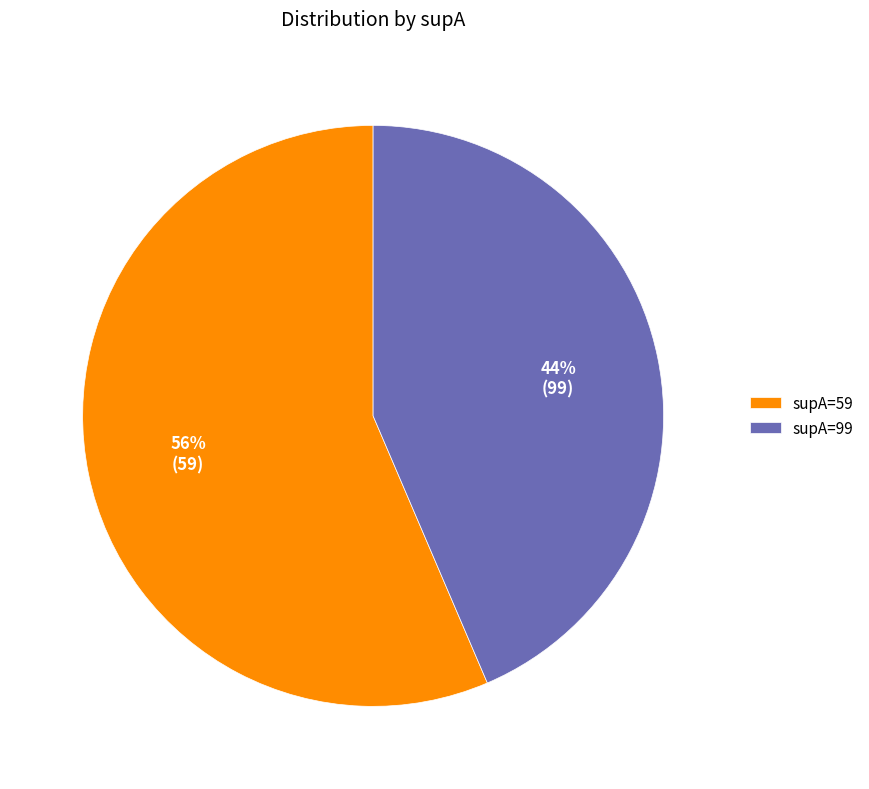

To the nearest percent, what portion does supA=59 represent?

56%